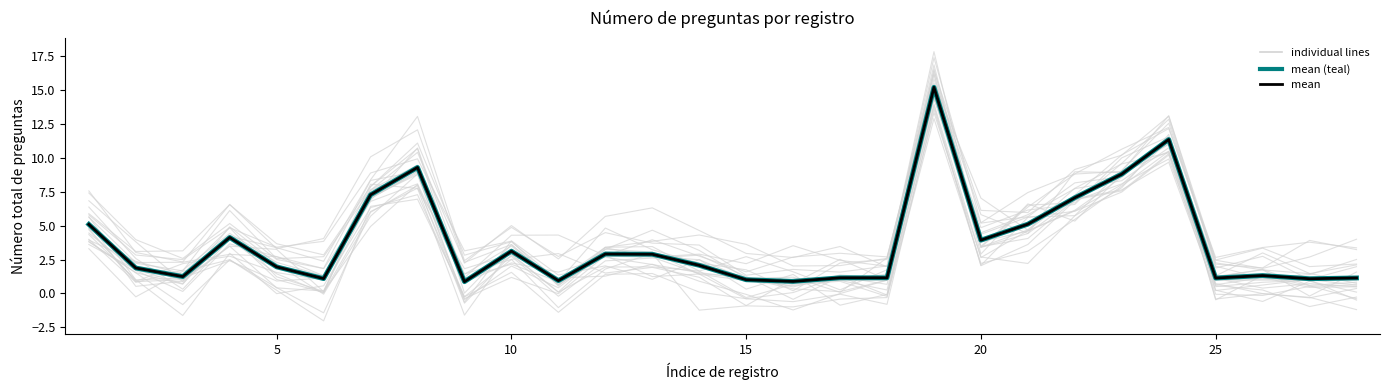

True or false: mean and mean (teal) intersect in this chart.

False